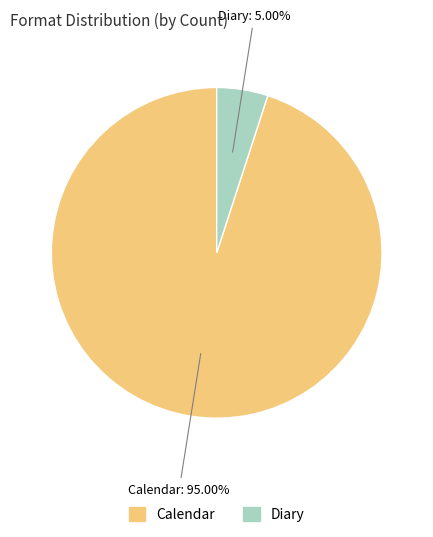

True or false: Calendar accounts for 95% of the total.

True